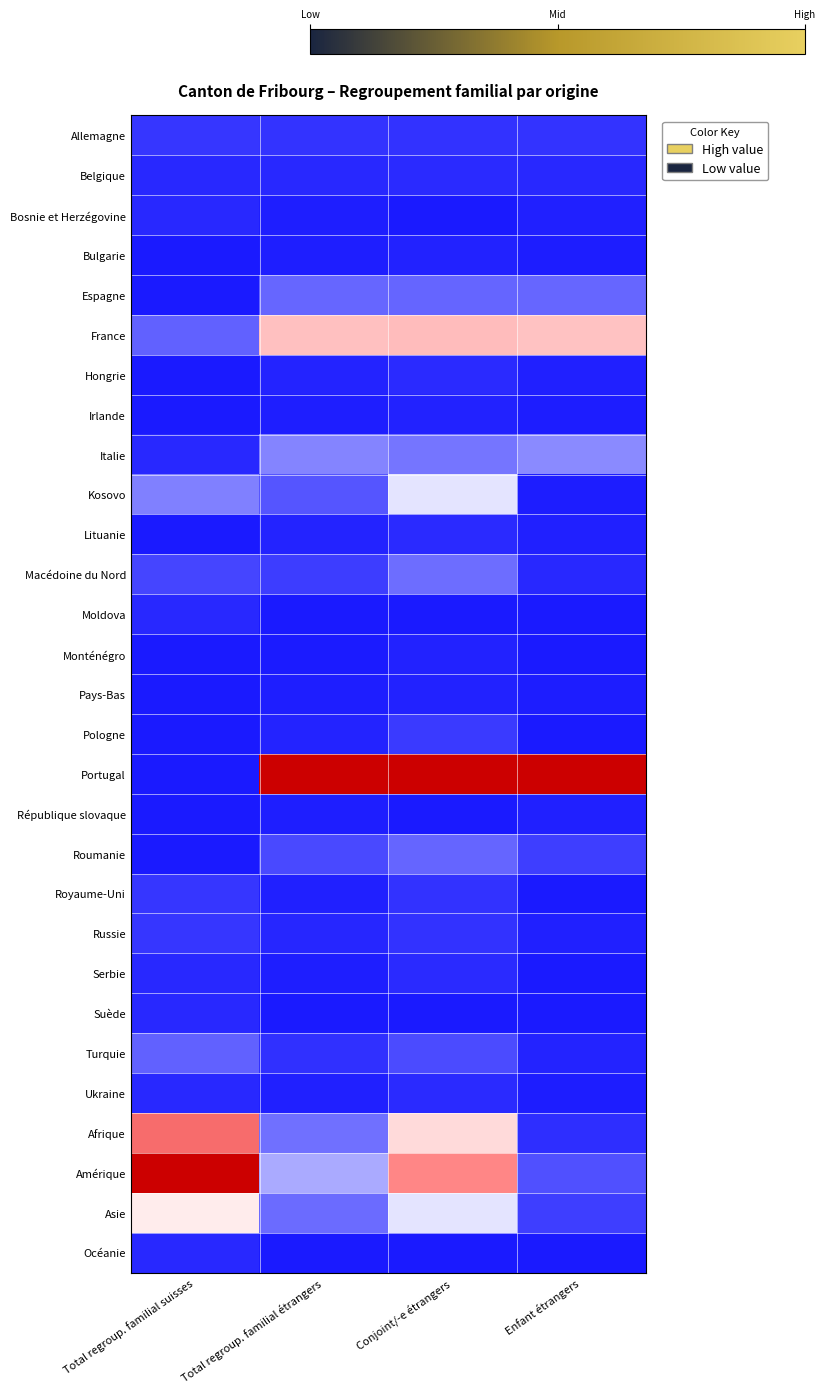

Which series changed the most between Total regroup. familial suisses and Total regroup. familial étrangers?

Portugal